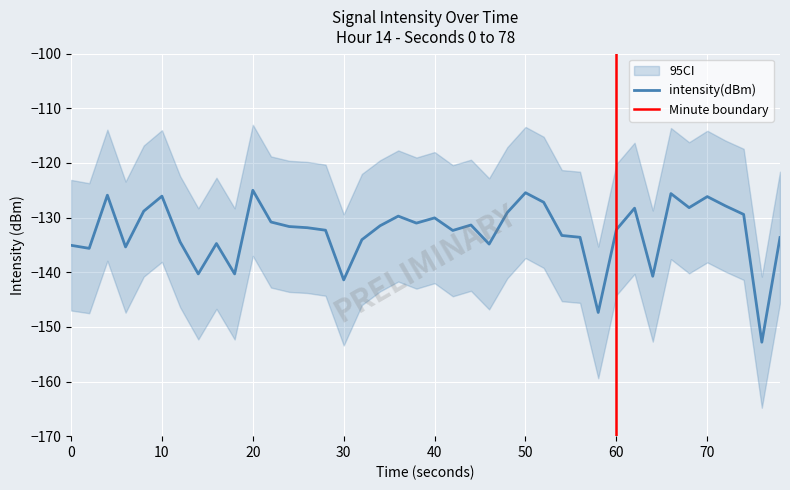

True or false: the data shows -80.4 at 20.

False